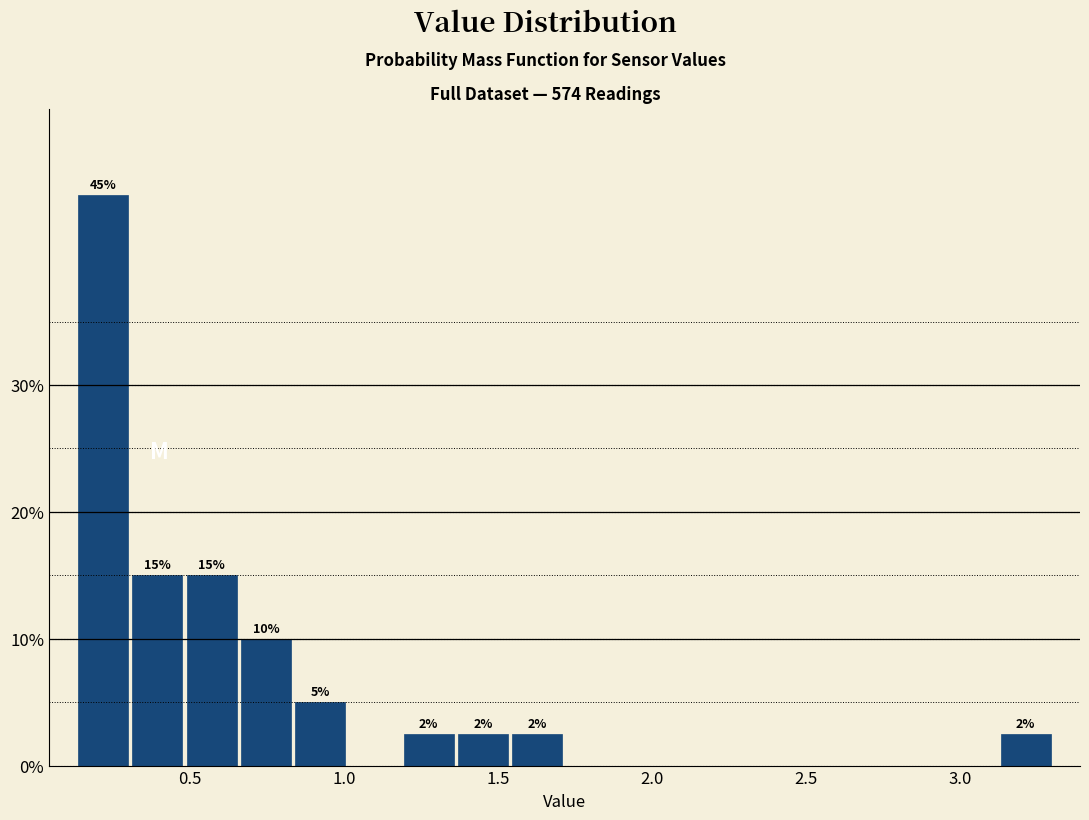

Around what value on the x-axis is the tallest bar? Give the approximate position of its centre, as read against the axis.

0.20